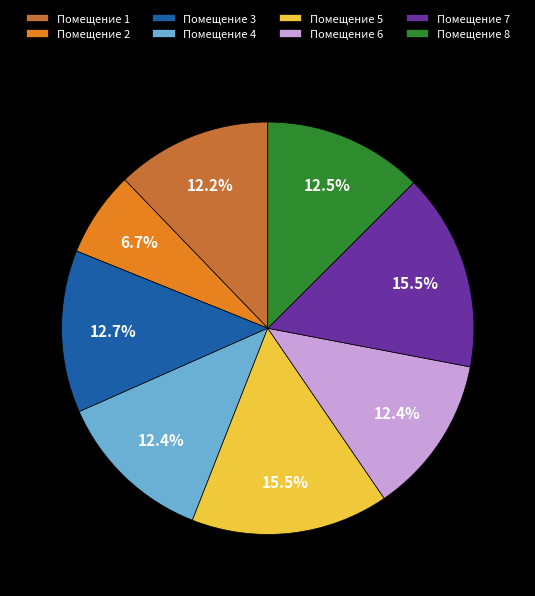

What is the smallest slice in the pie chart?

Помещение 2